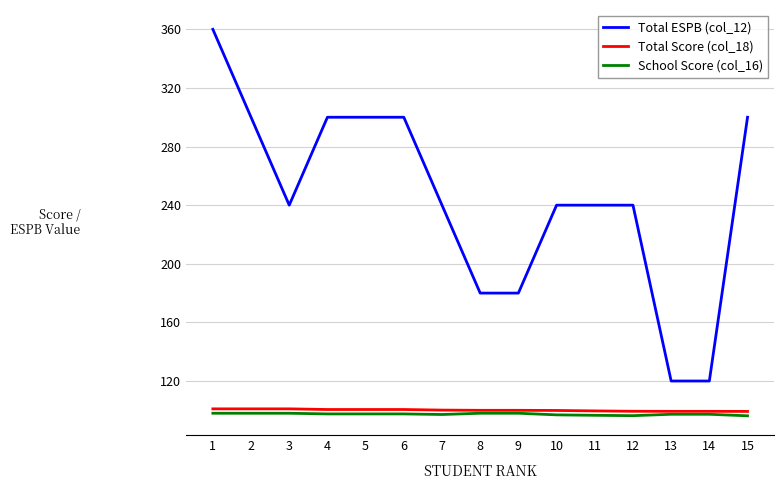

At which category does Total ESPB (col_12) reach its first local valley?

3